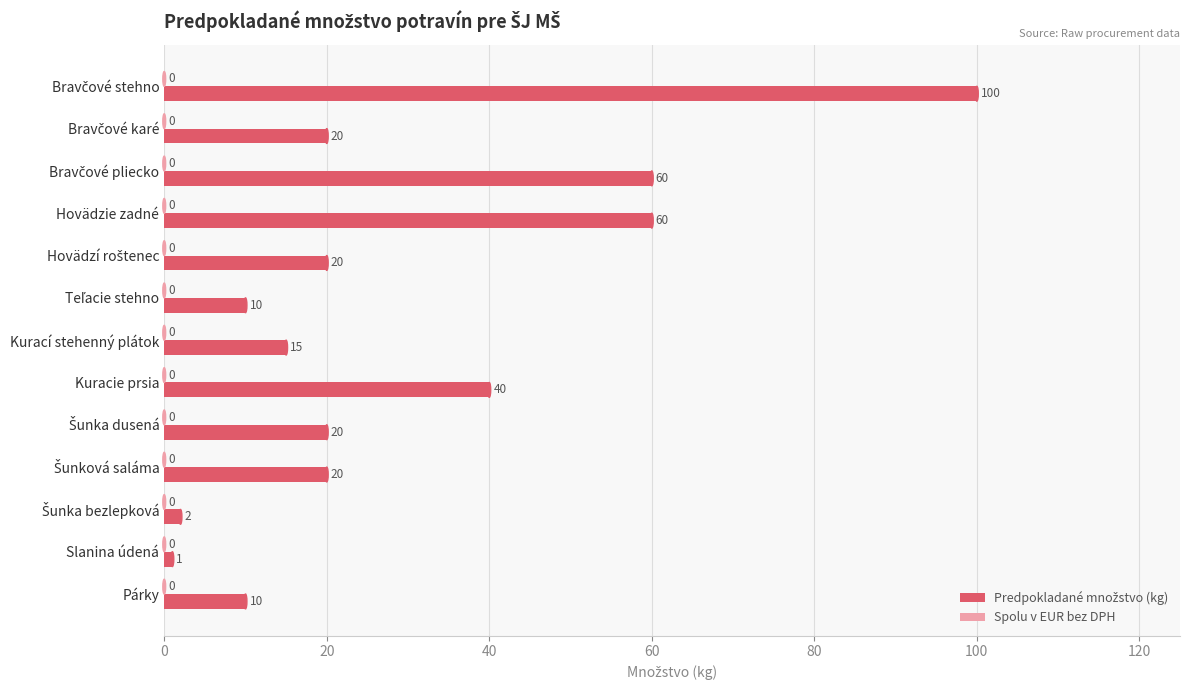

What is the difference between the values at Kuracie prsia and Párky?

30